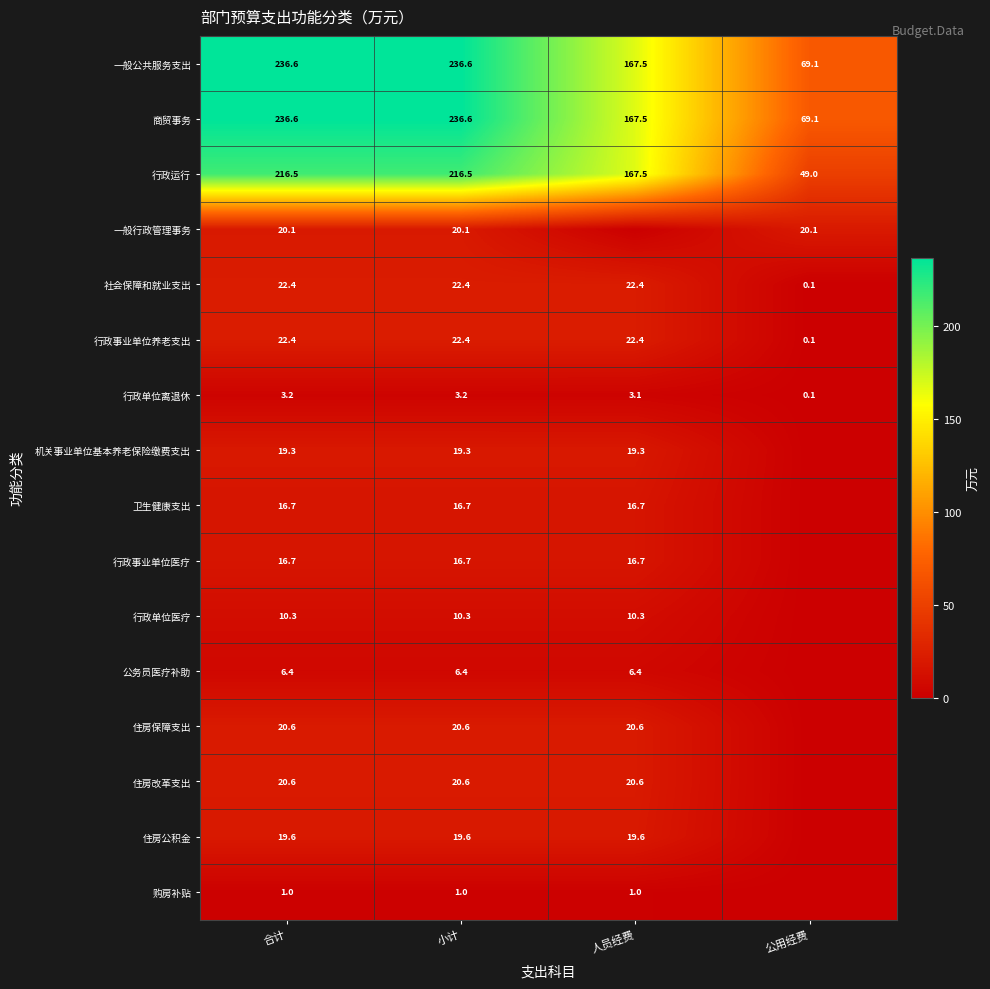

At which label does 行政单位离退休 reach its minimum?

公用经费